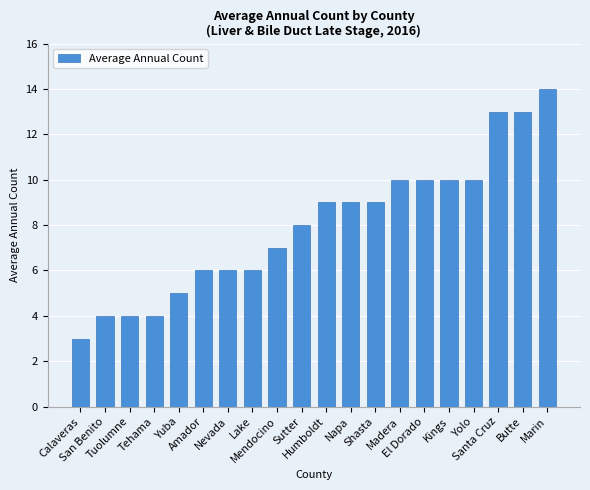

True or false: the data shows 10 at Yolo.

True